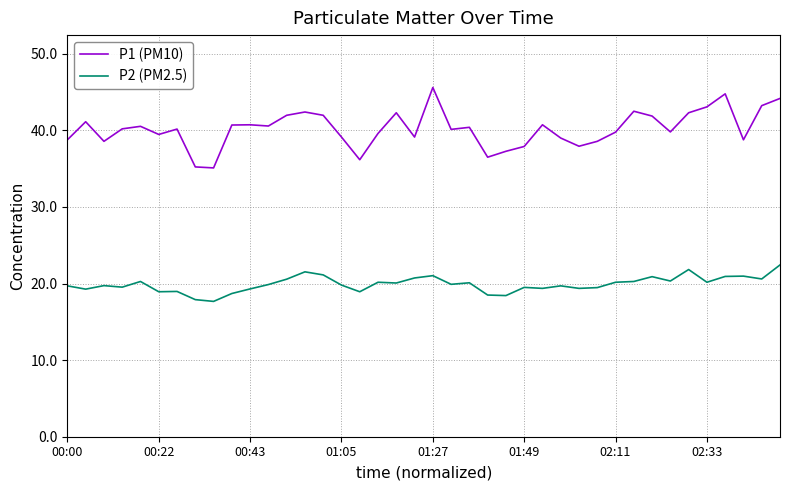

Which series has the largest range (max minus min)?

P1 (PM10)